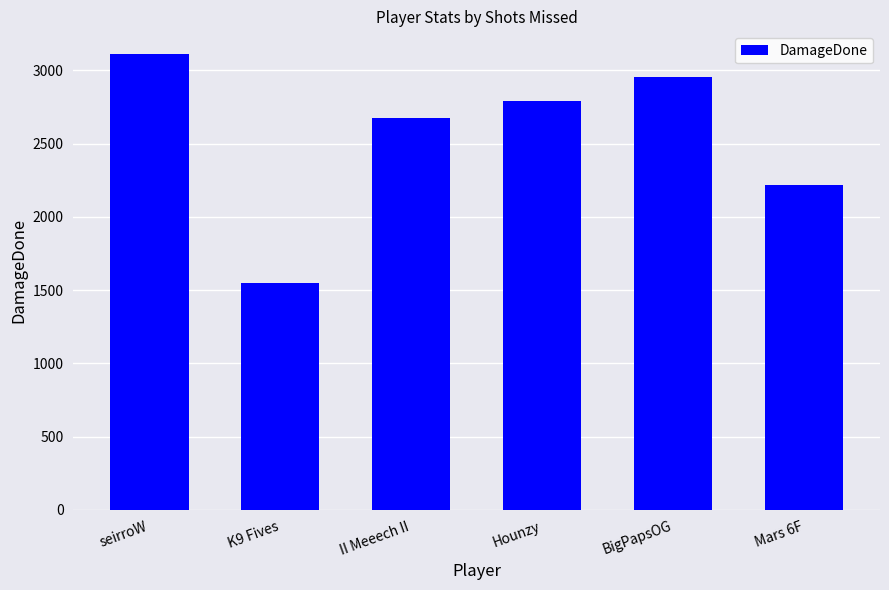

Count the values in the range 2219 to 2952.

4